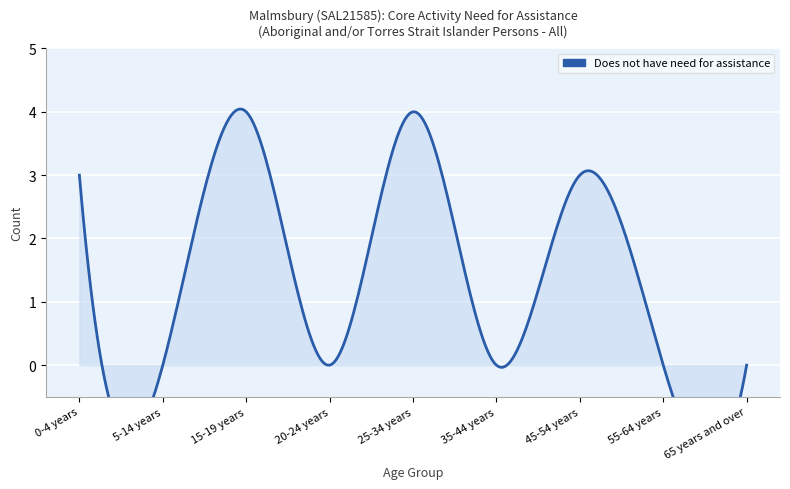

What is the difference between the maximum and minimum values?

4